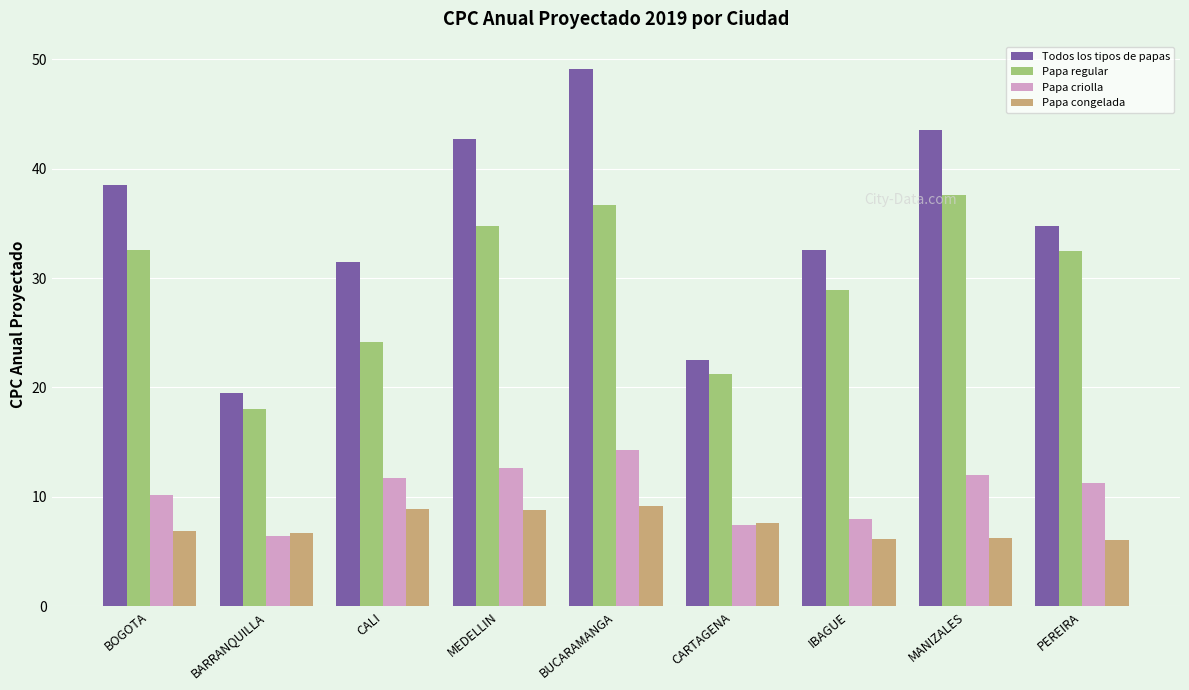

What is the difference between the Papa regular values at CARTAGENA and MEDELLIN?

13.5